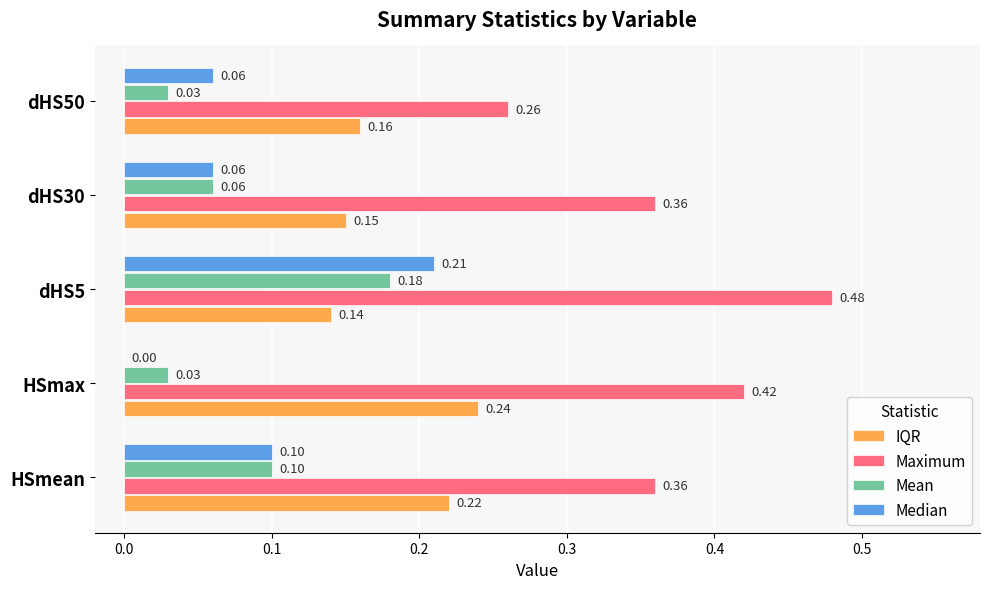

Which series has the largest total across all categories?

Maximum